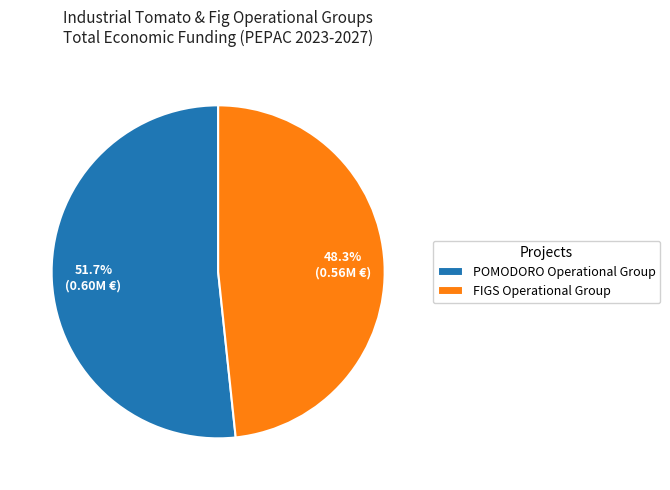

Which slice represents more than half of the pie?

POMODORO Operational Group